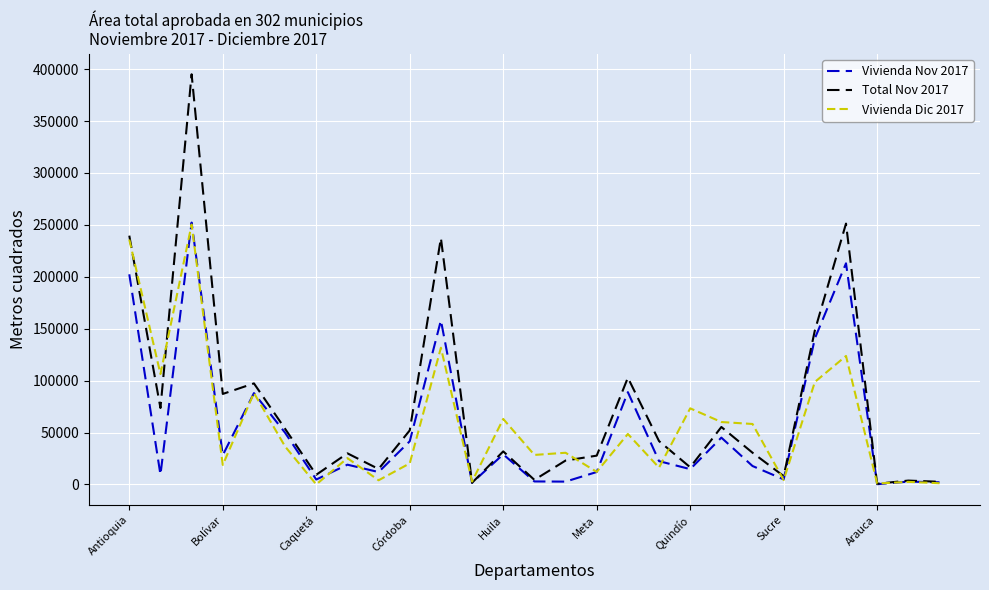

What is the greatest value displayed?

395034